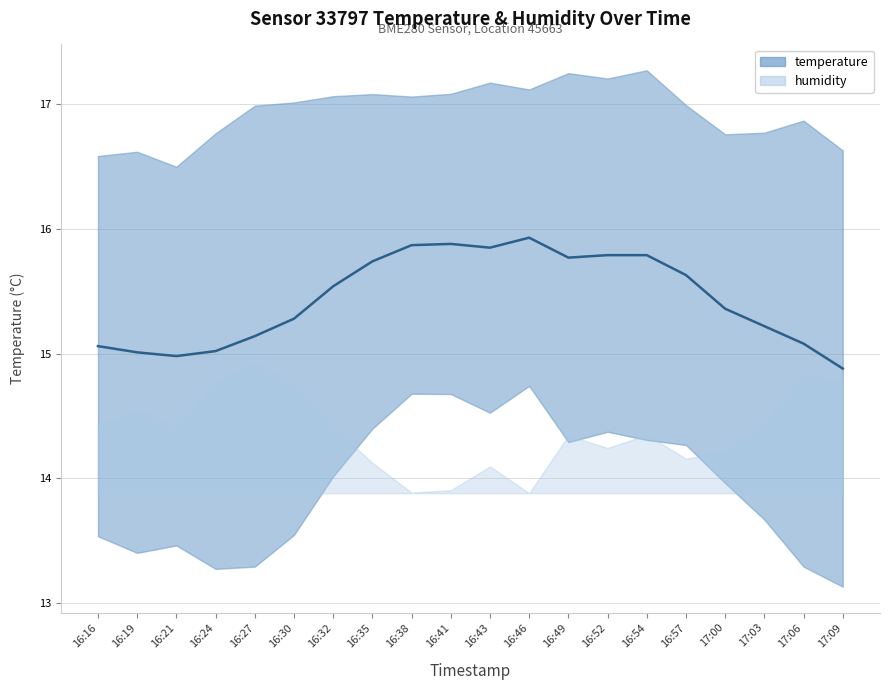

The value at 16:57 is 15.6. True or false?

True